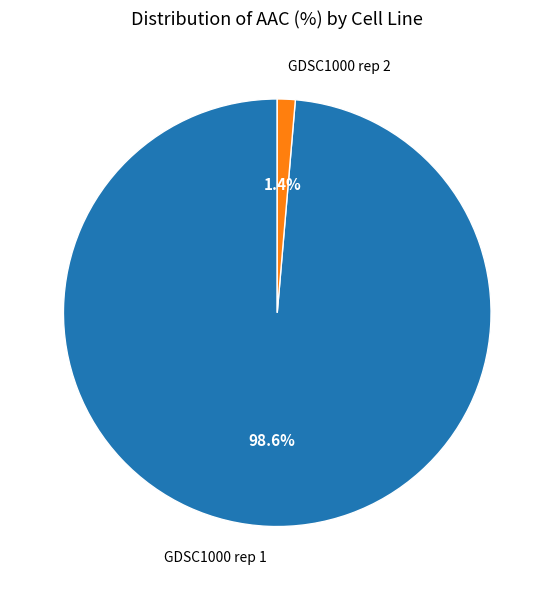

Which category has the biggest portion of the pie?

GDSC1000 rep 1